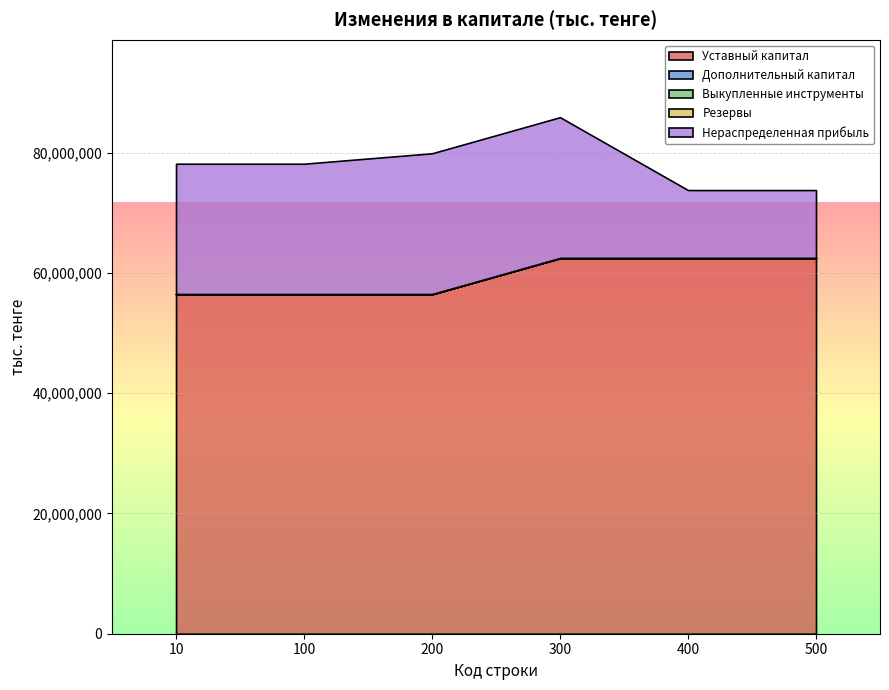

At how many categories does at least one series exceed 27511699?

6